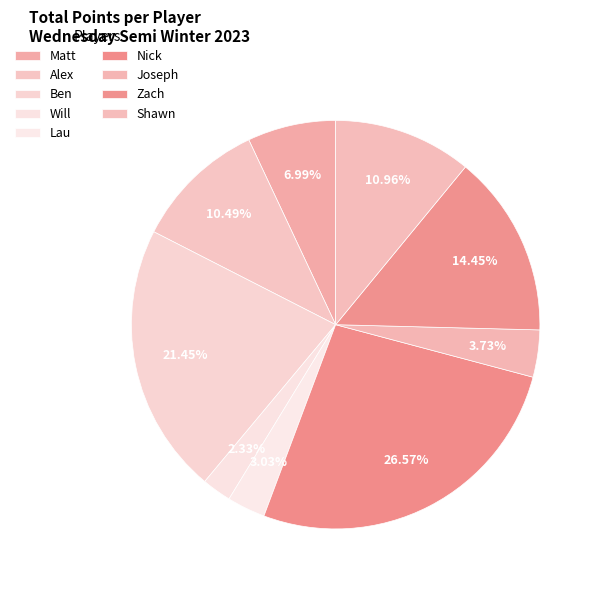

What is the ratio of the value at Will to the value at Lau?

0.8